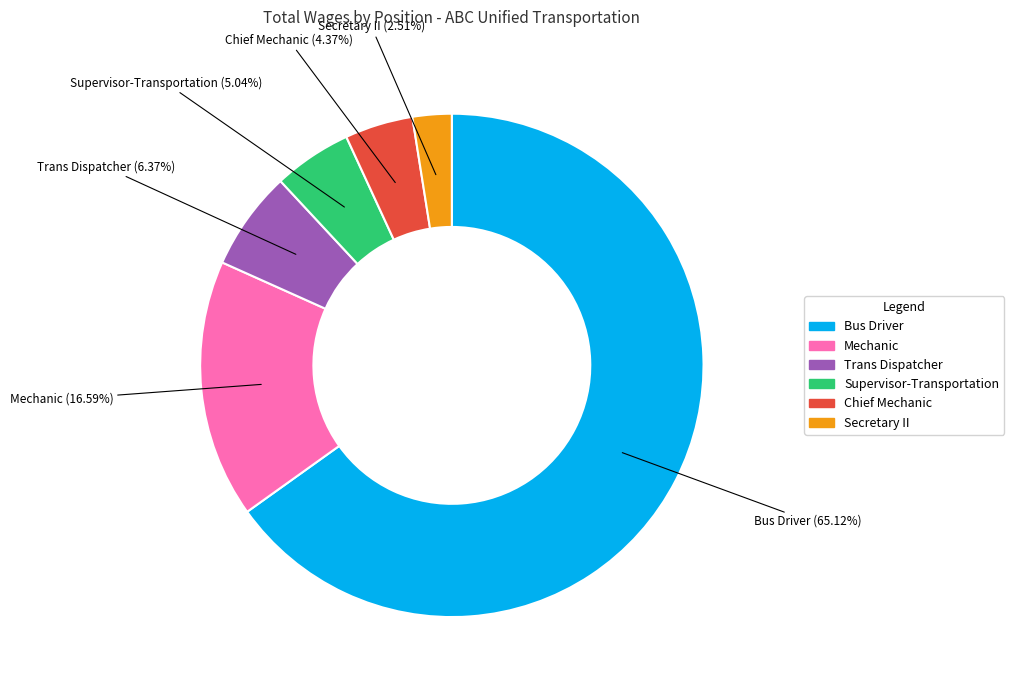

How many slices are in this pie chart?

6